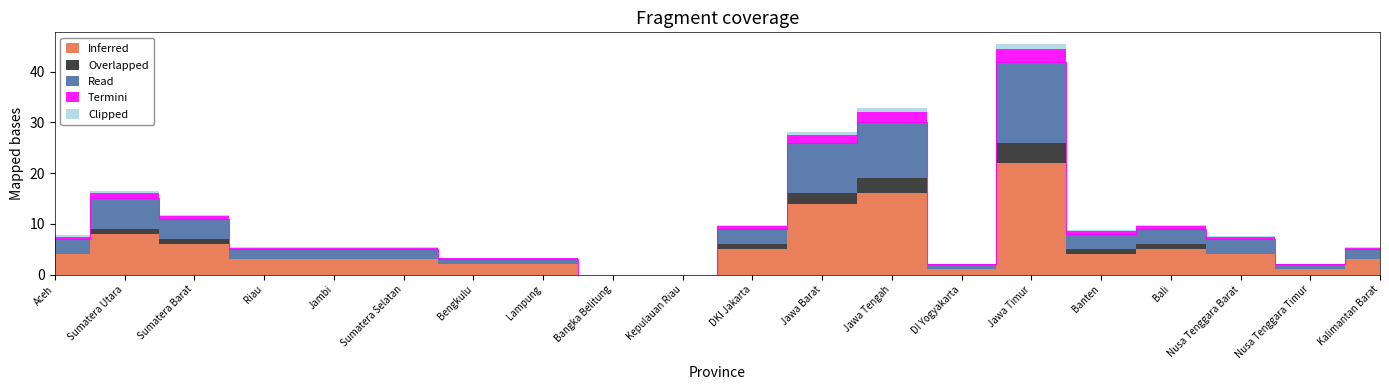

Read the Inferred value at Sumatera Utara.

8.0